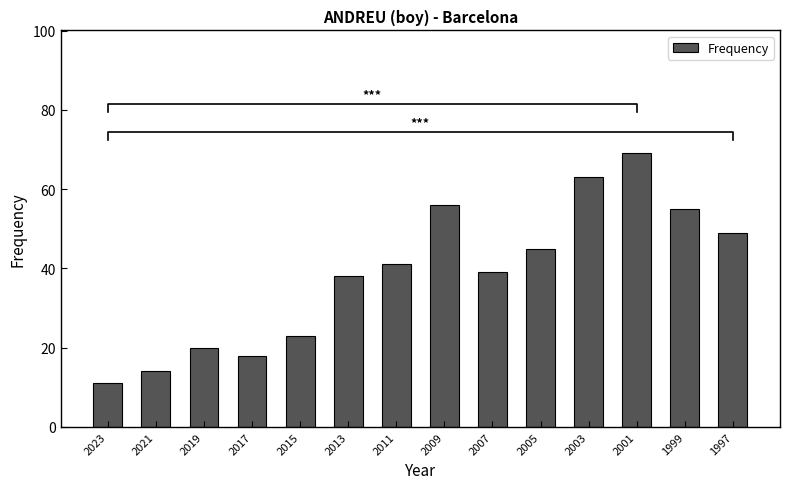

What is the approximate value at 2019?

20